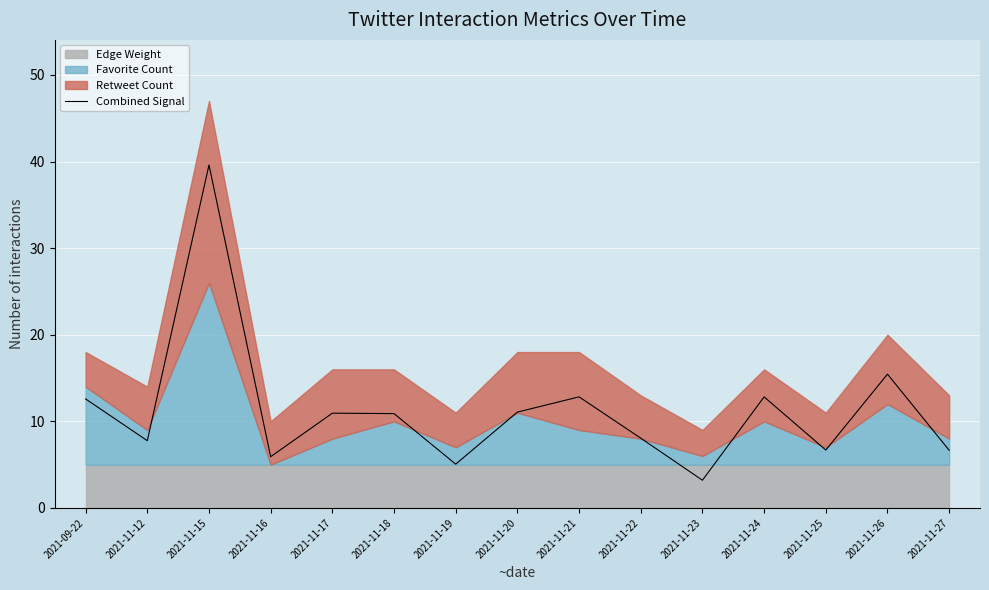

What is the average value?

11.3